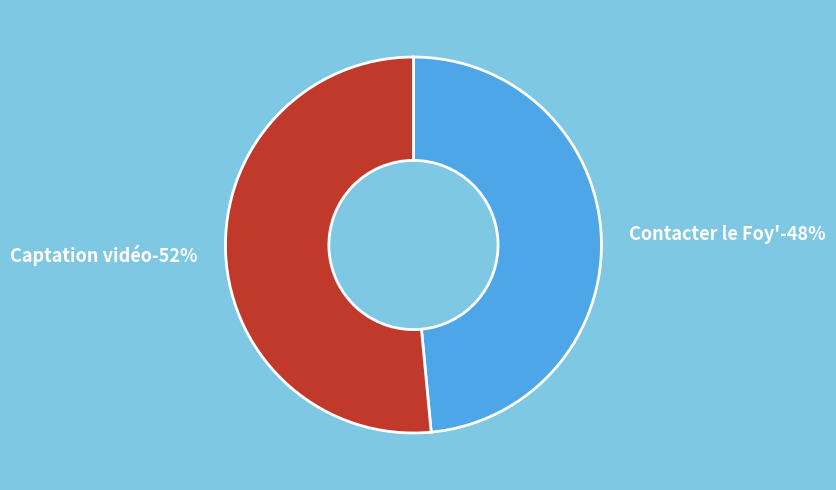

To the nearest percent, what portion does Captation vidéo represent?

52%